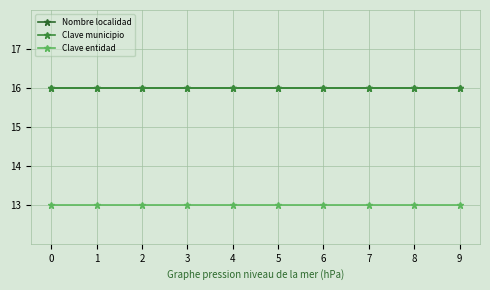

True or false: Nombre localidad has a value of 16 at 7.

True